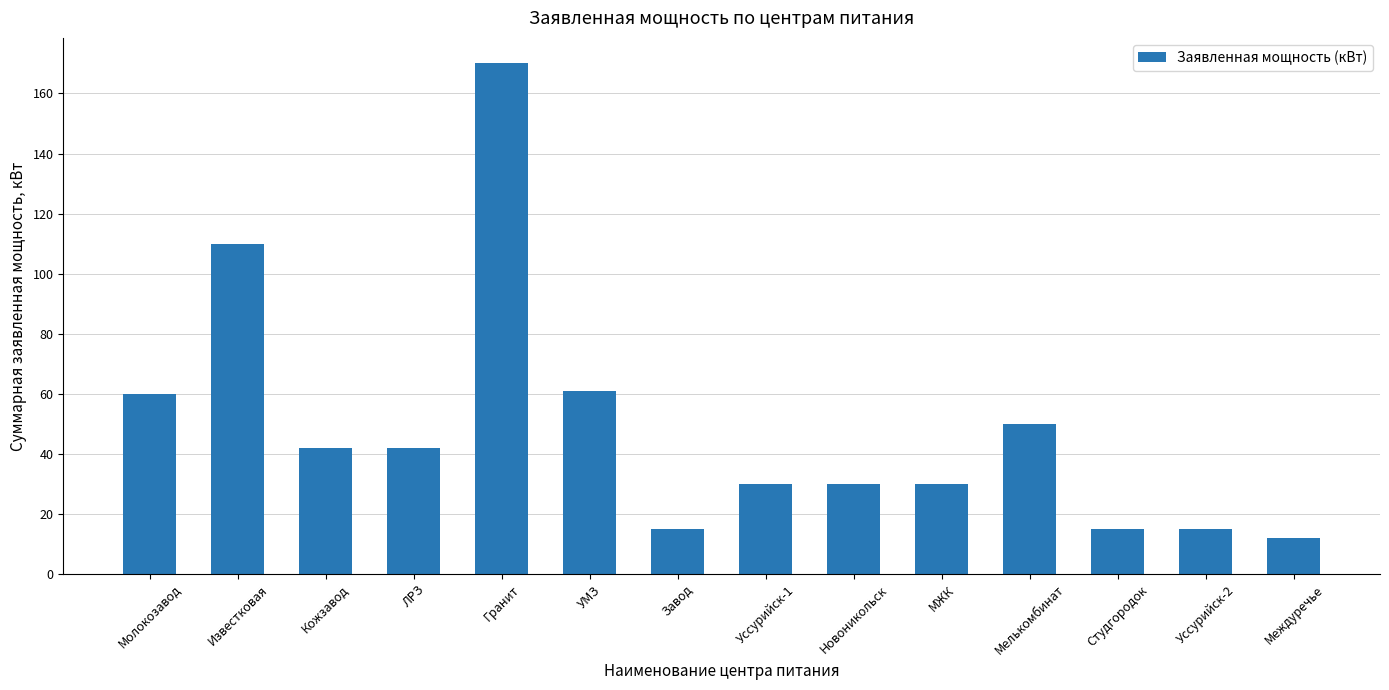

True or false: the data shows 144 at Известковая.

False